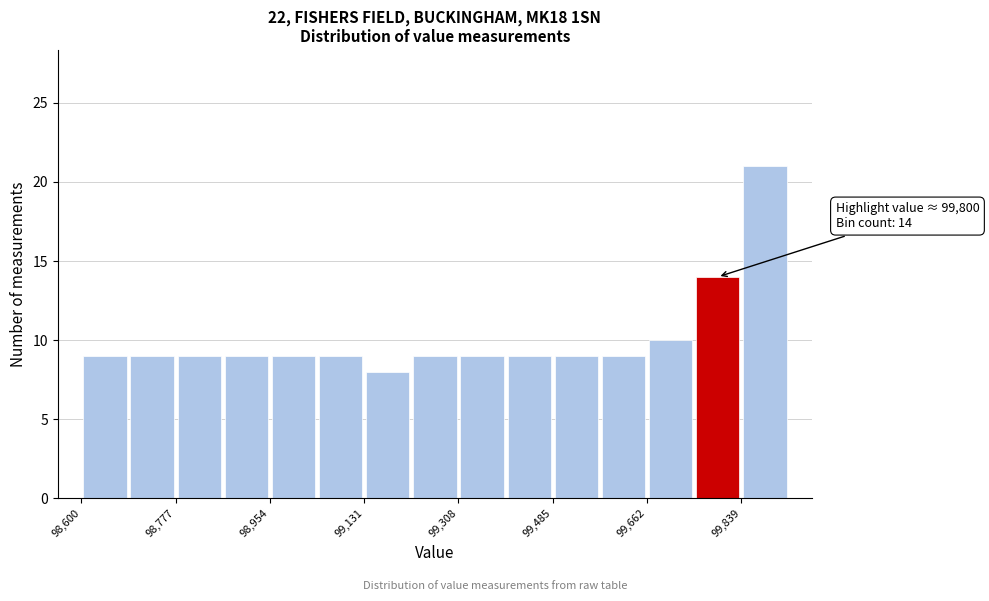

Which range on the x-axis has the tallest bar?

99840 to 99920